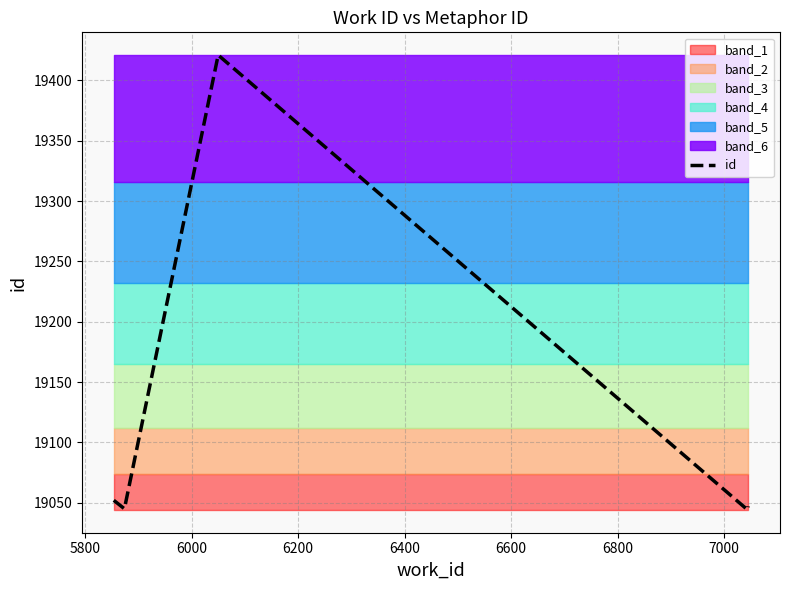

What is the value of the 5th point from the left?

19047